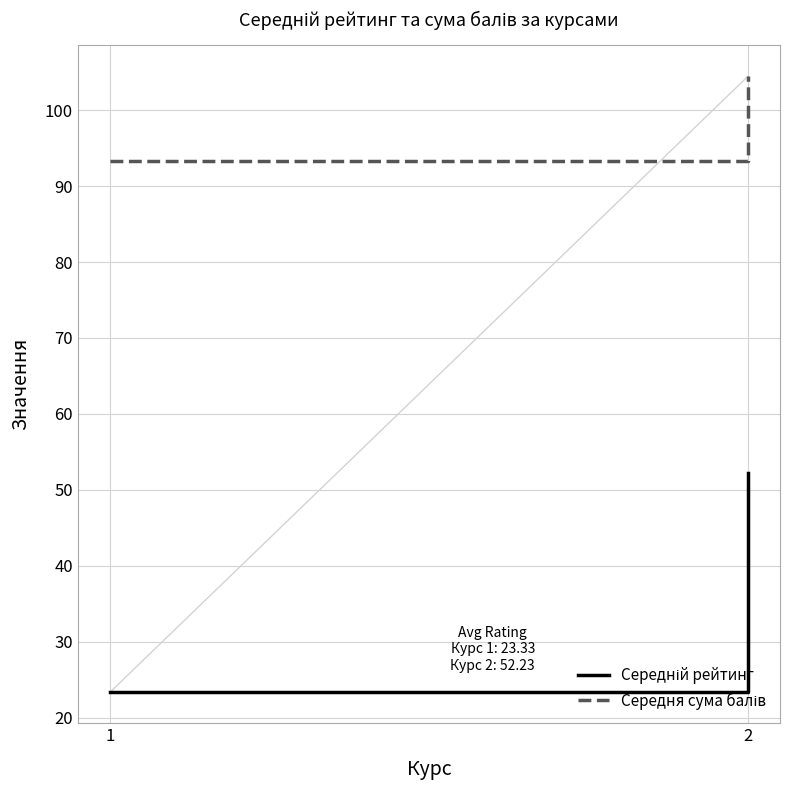

What is the total value across all series at 2?

156.7